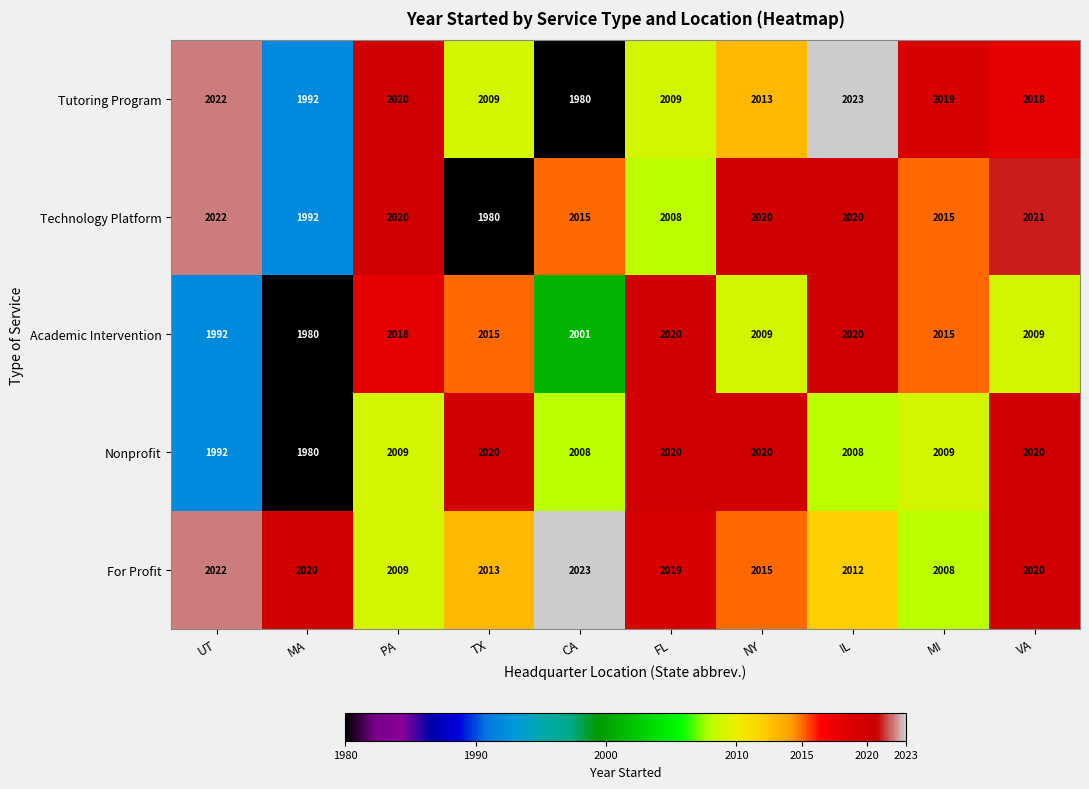

How many data points does each series have?

10